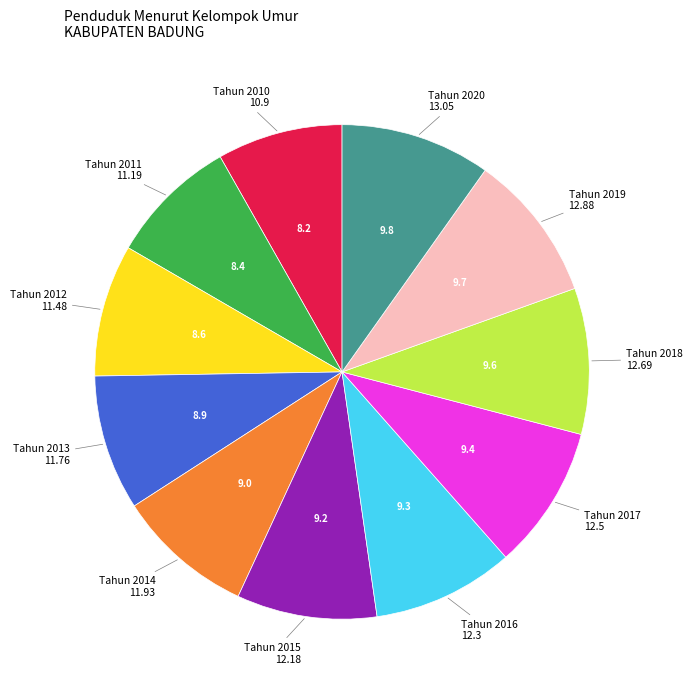

How many segments does this pie chart have?

11